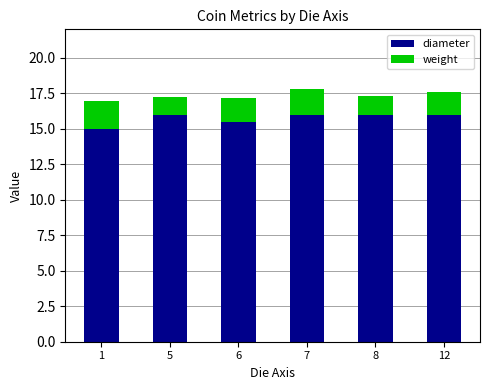

Reading right to left, what are the values for diameter?

16.0	16.0	16.0	15.5	16.0	15.0